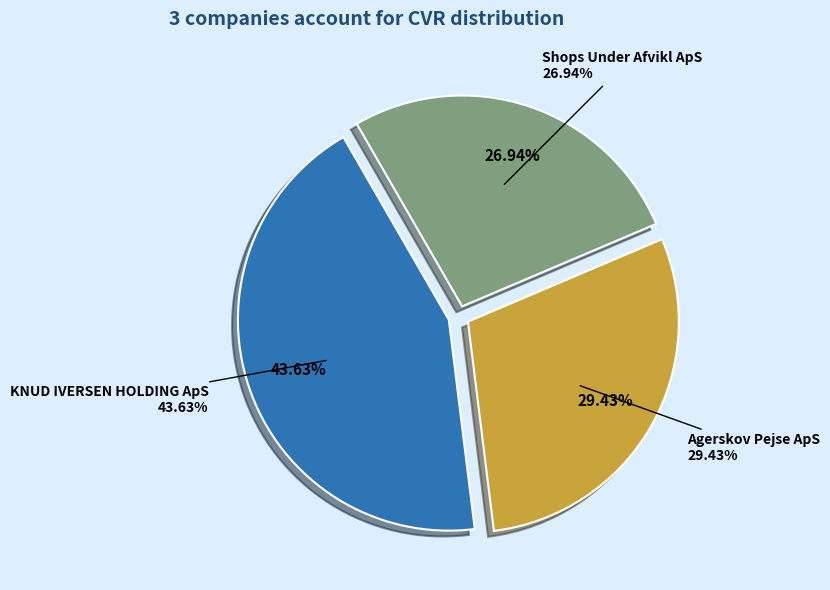

Between Agerskov Pejse ApS and KNUD IVERSEN HOLDING ApS, which is larger?

KNUD IVERSEN HOLDING ApS